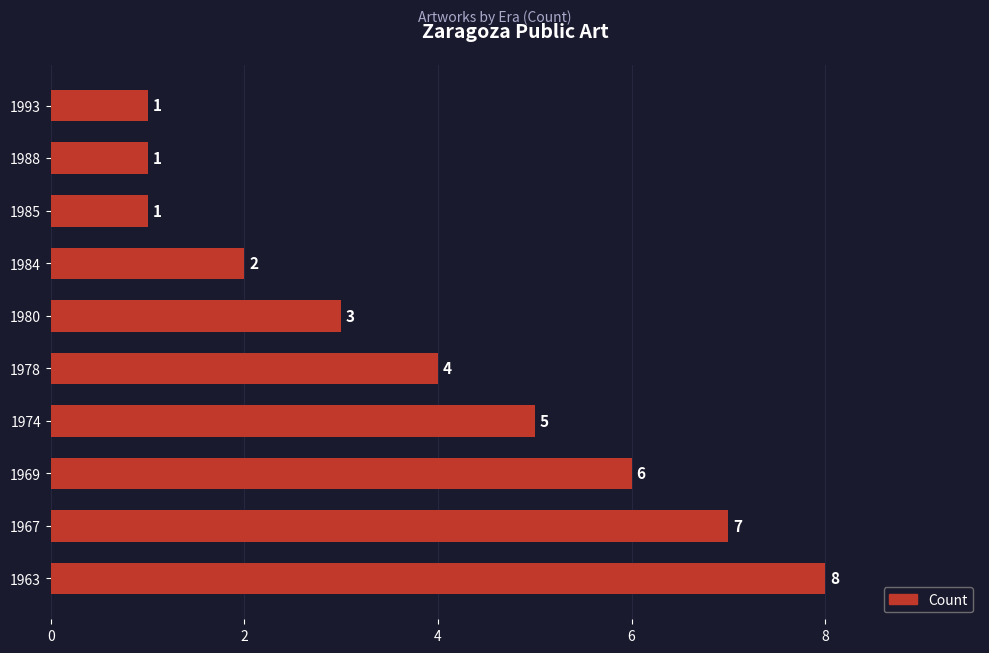

What is the smallest value displayed?

1